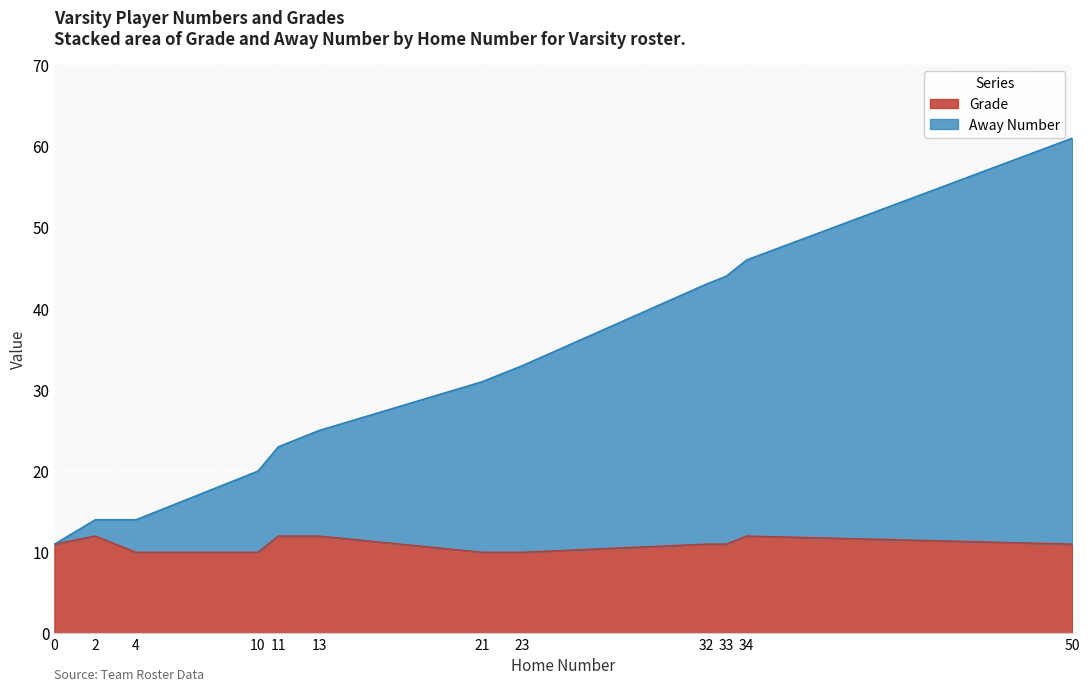

Is the value of Grade at 13 greater than the value of Away Number at 21?

No